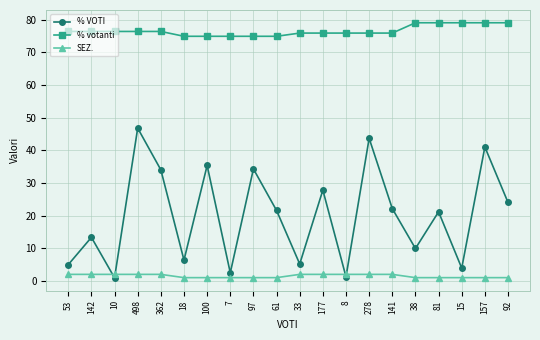

What is the value of the SEZ. point at the 11th from the left?

2.0